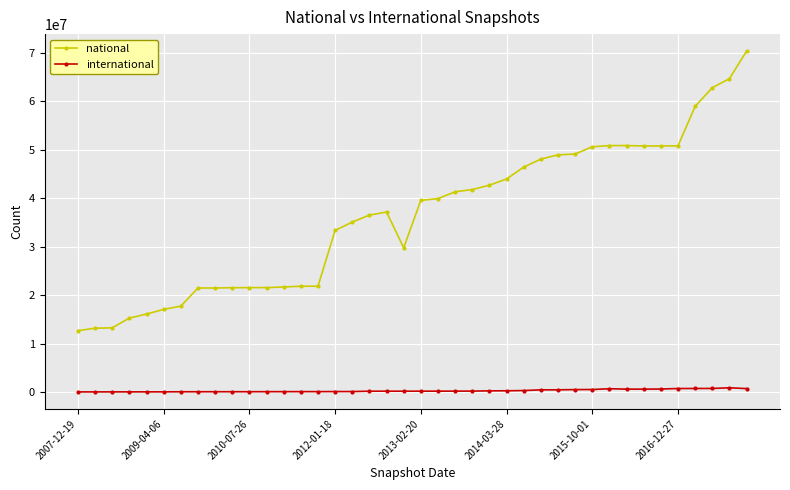

How many lines are shown in the chart?

2